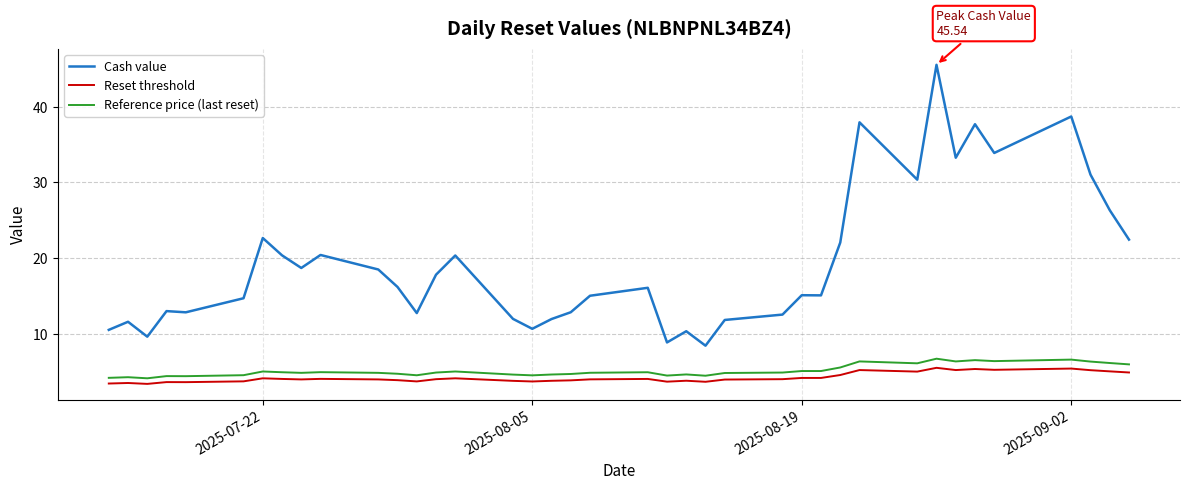

True or false: Reference price (last reset) and Reset threshold cross at least once.

False